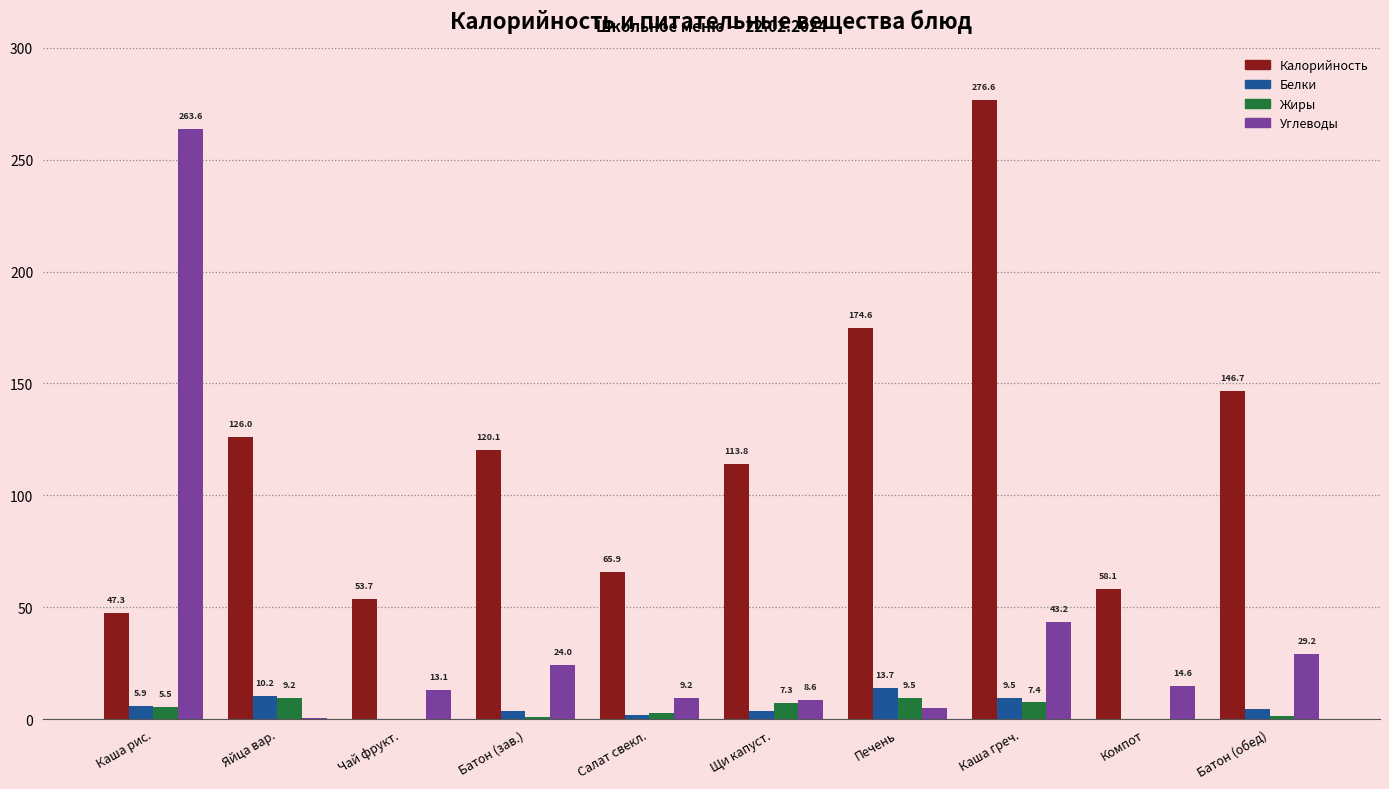

What is the sum of the Калорийность values at Яйца вар. and Батон (обед)?

272.7